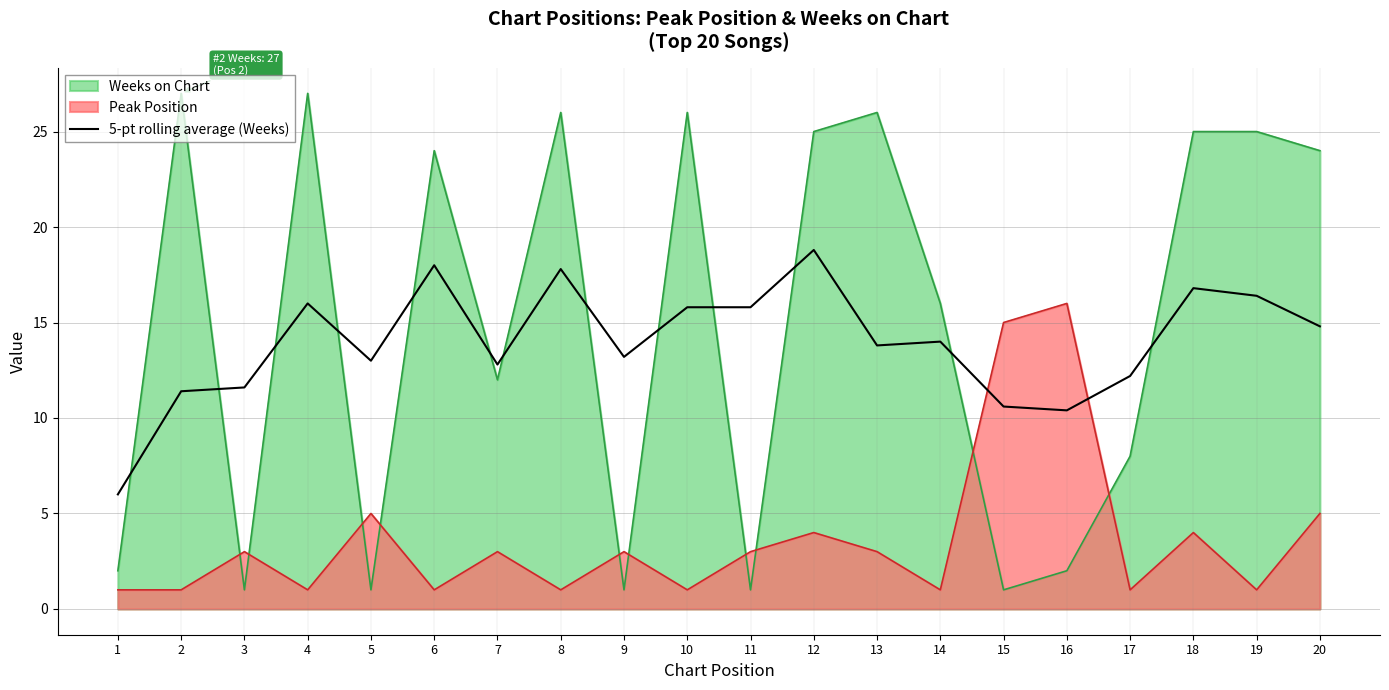

Does the chart display data point markers on the line(s)?

No